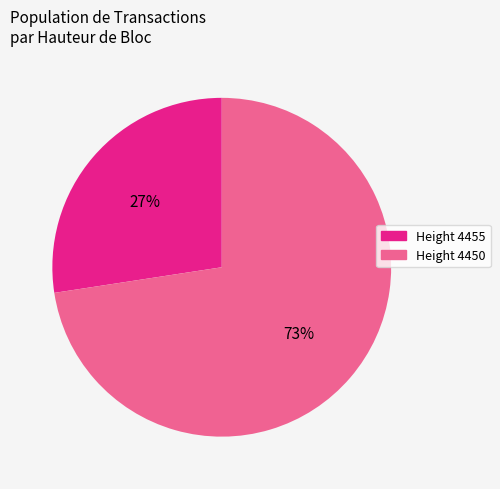

Is there any slice that represents more than half of the pie?

Yes